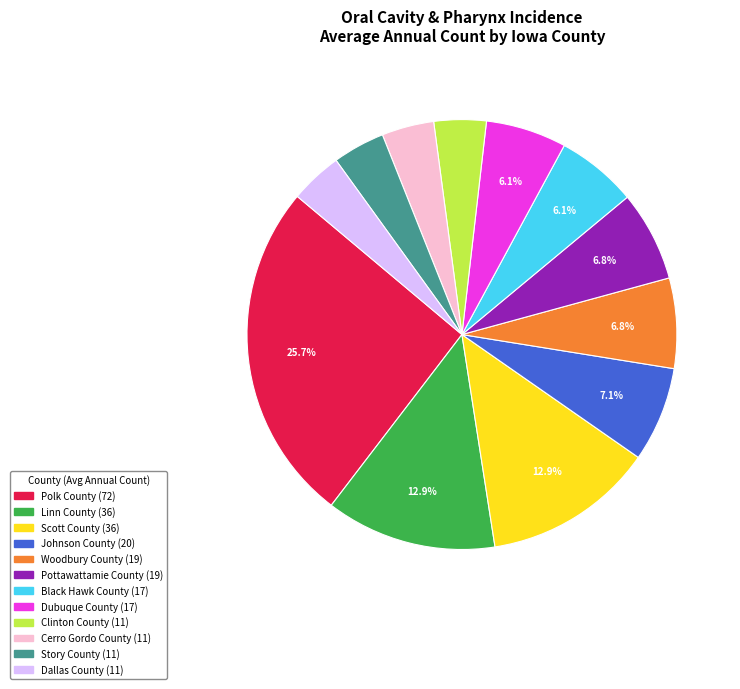

Combined, do Dubuque County and Polk County account for over 50%?

No